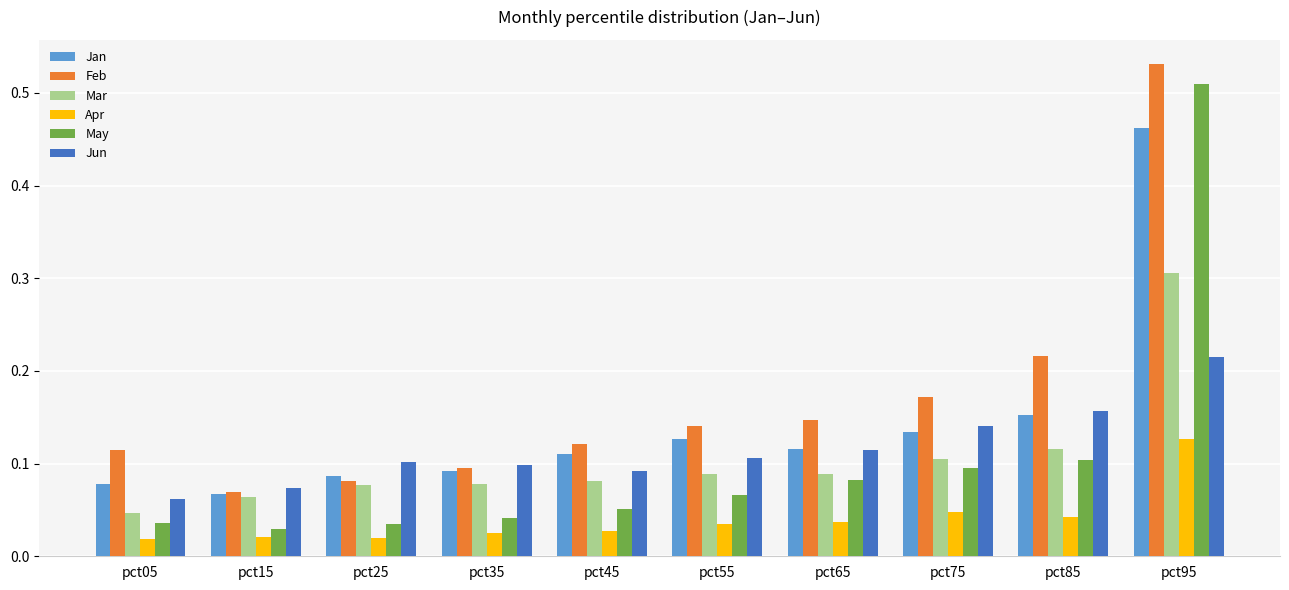

Is it true that May equals 0.3 at pct95?

False